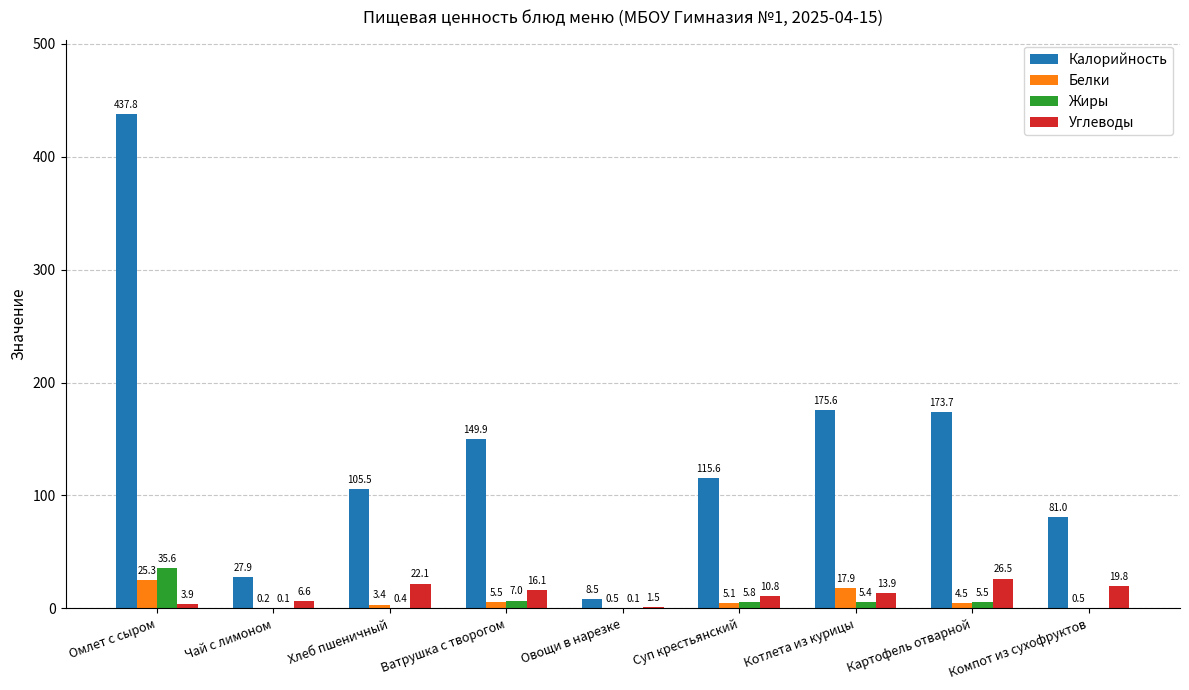

The value of Углеводы at Компот из сухофруктов is 19.8. True or false?

True